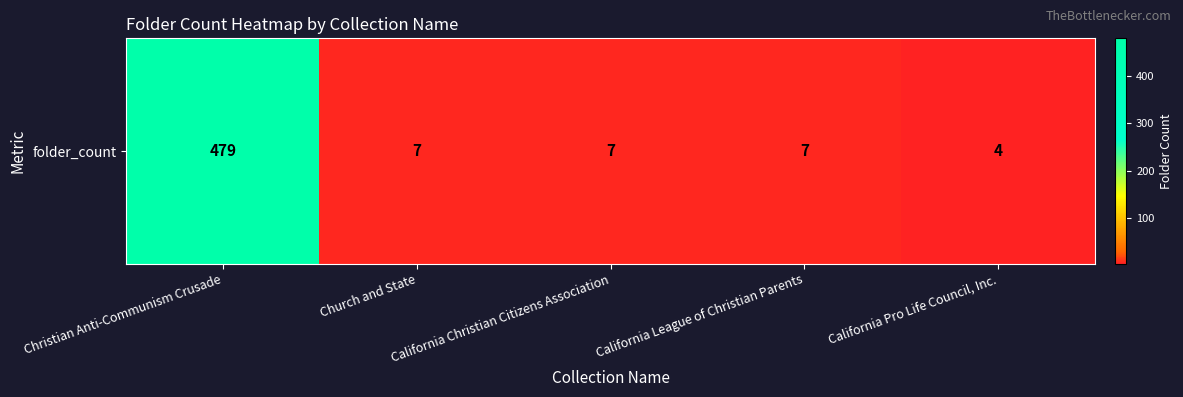

True or false: the data shows 7 at California League of Christian Parents.

True